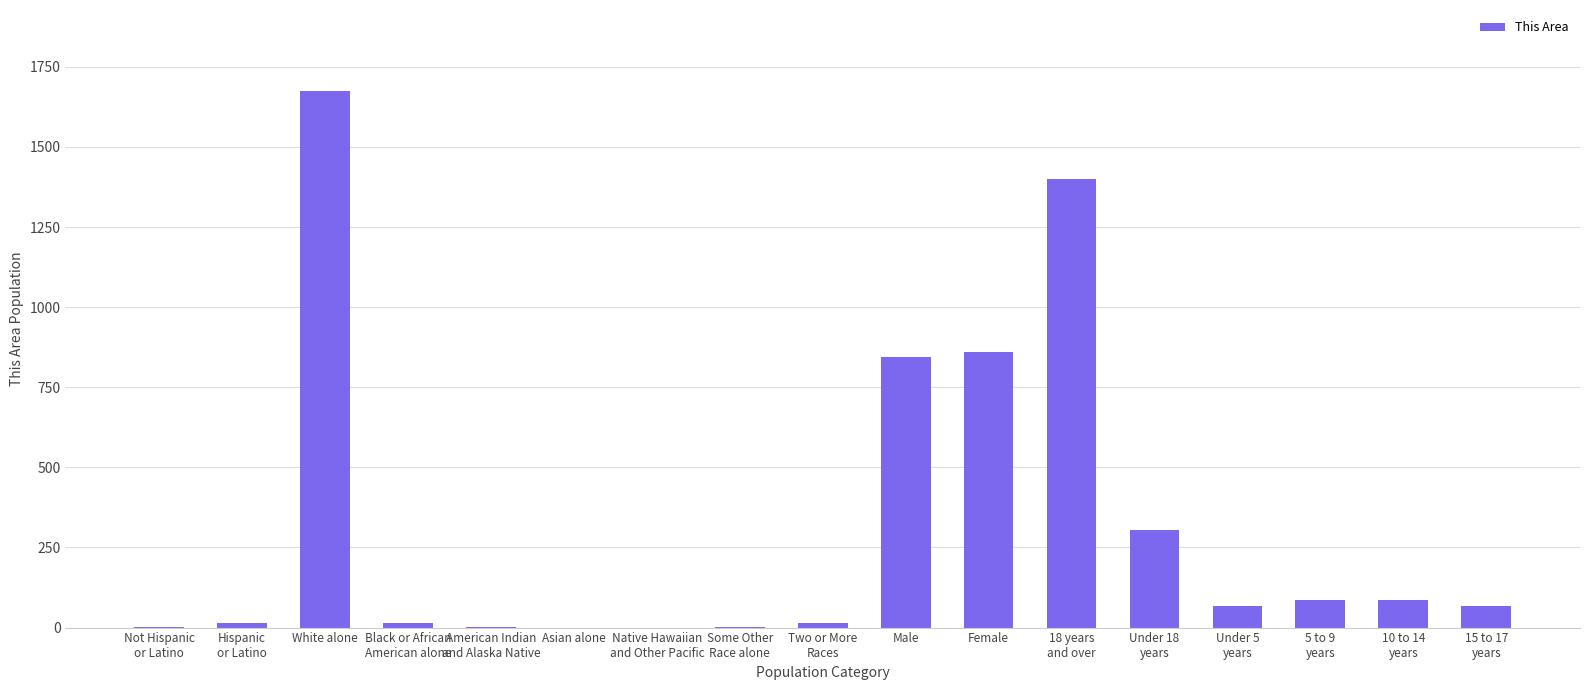

Are the bars horizontal?

No